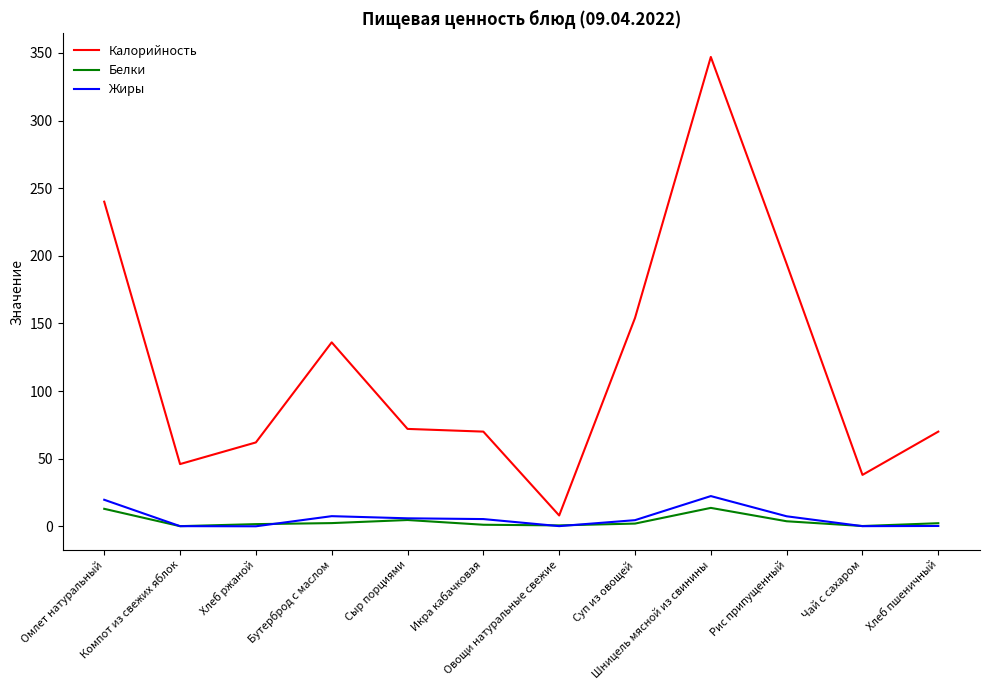

What are all the series names shown in the legend?

Калорийность, Белки, Жиры